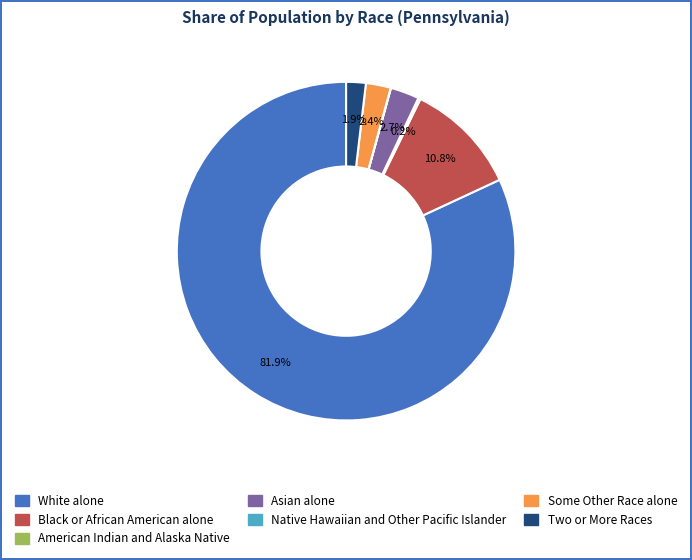

What percentage do White alone and Black or African American alone together represent?

92.8%